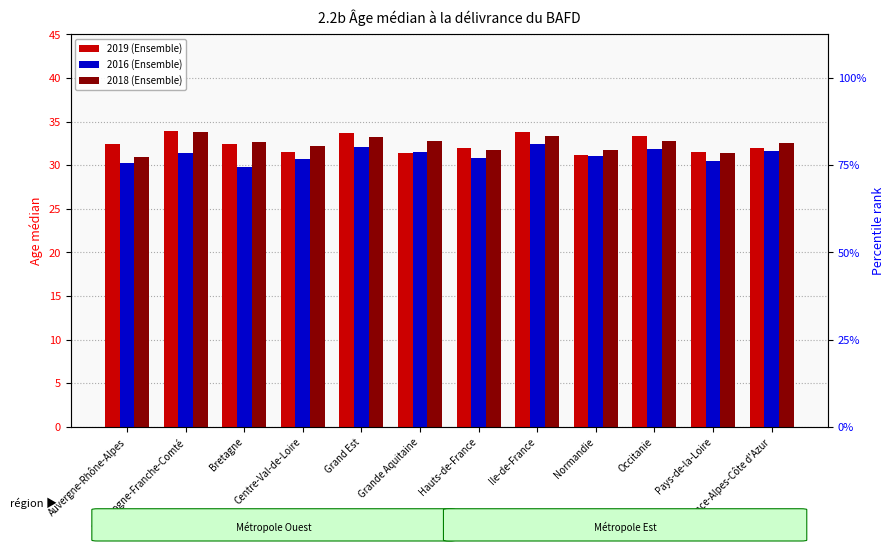

Is the value of 2016 (Ensemble) at Bourgogne-Franche-Comté greater than the value of 2019 (Ensemble) at Pays-de-la-Loire?

No